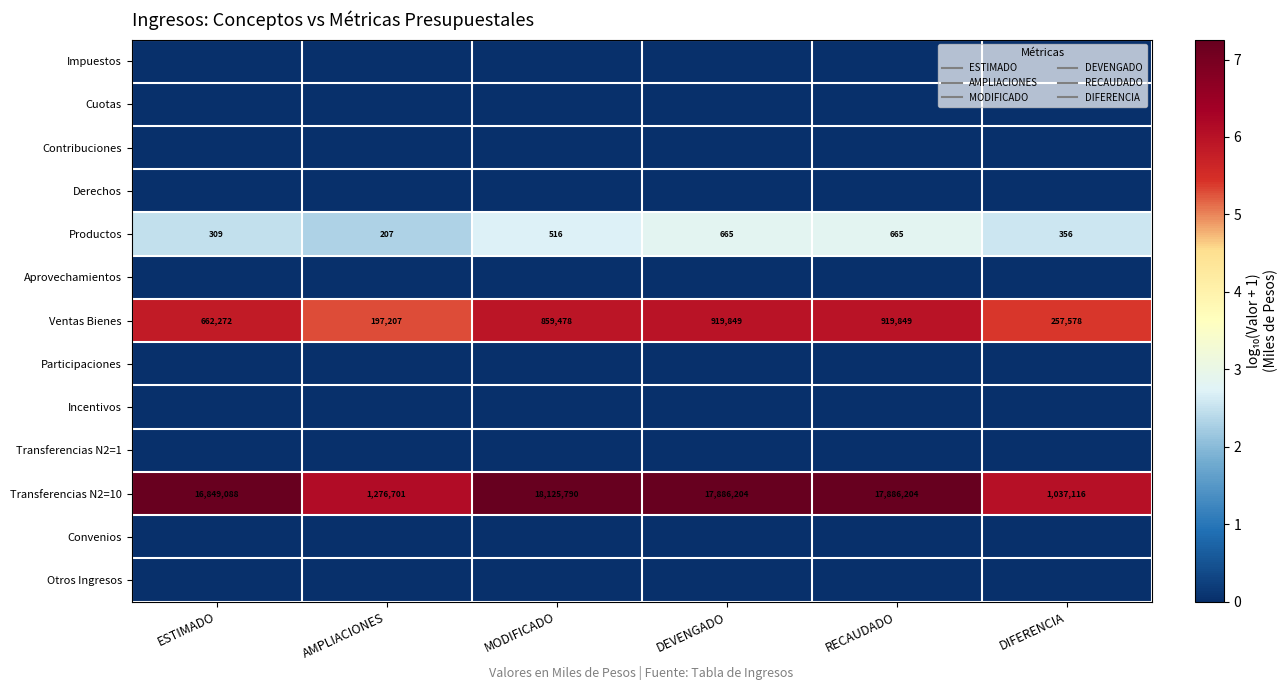

How many categories are shown in the chart?

6